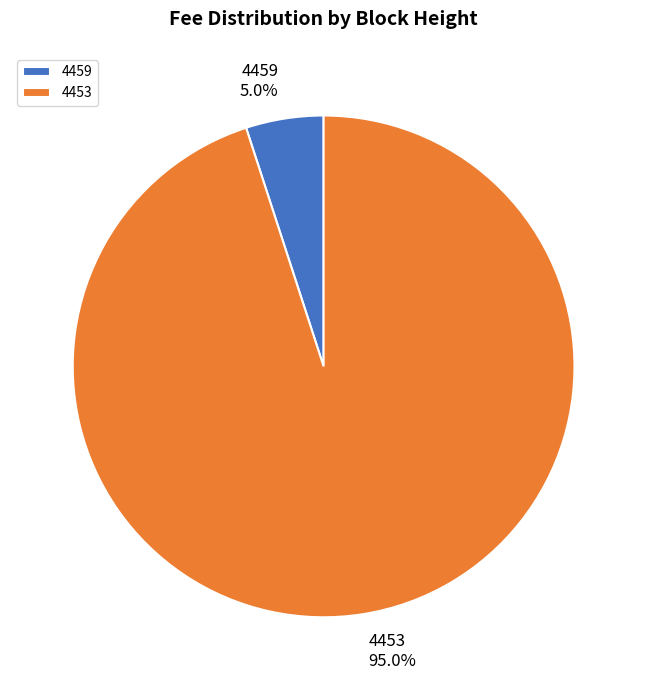

Rank the categories by value from lowest to highest.

4459, 4453